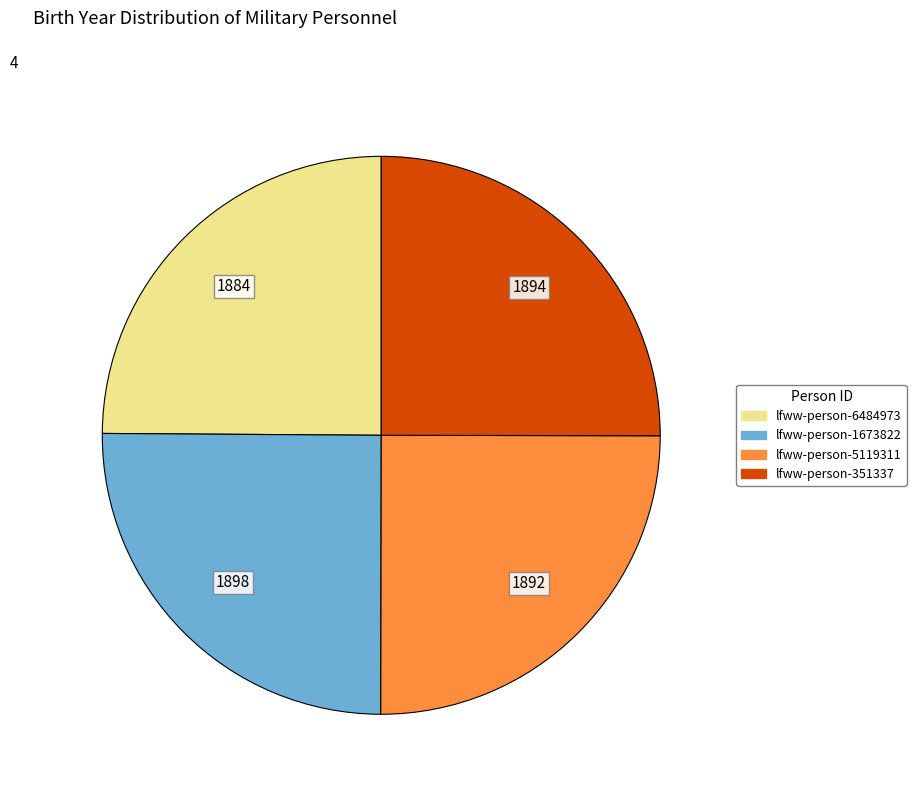

How many slices are in this pie chart?

4